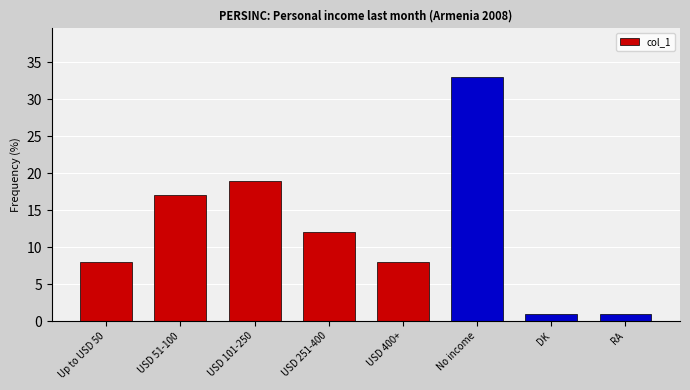

Which category has the highest value across all series?

No income